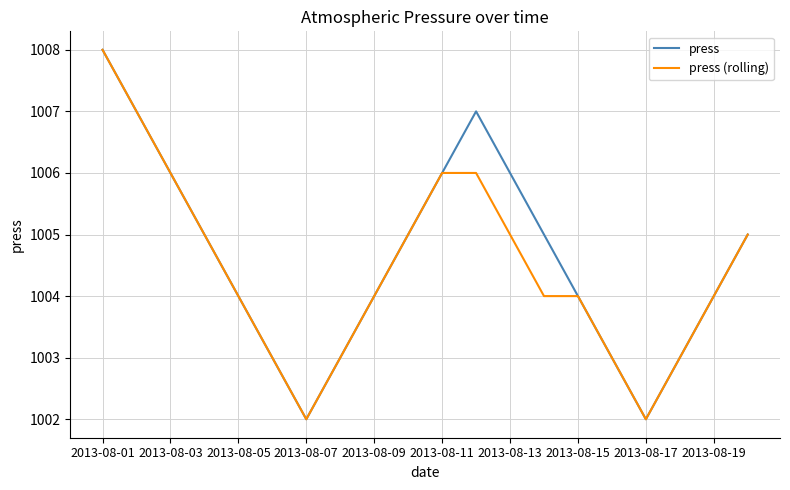

Does the chart display data point markers on the line(s)?

No